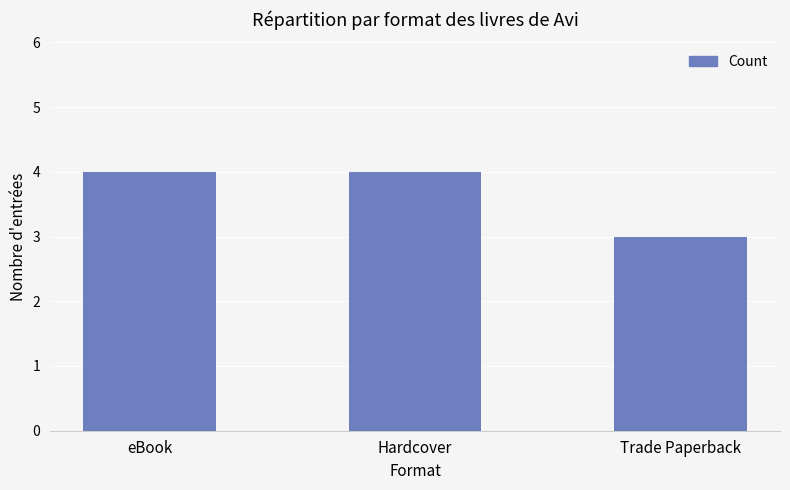

What is the ratio of the value at Hardcover to the value at eBook?

1.0